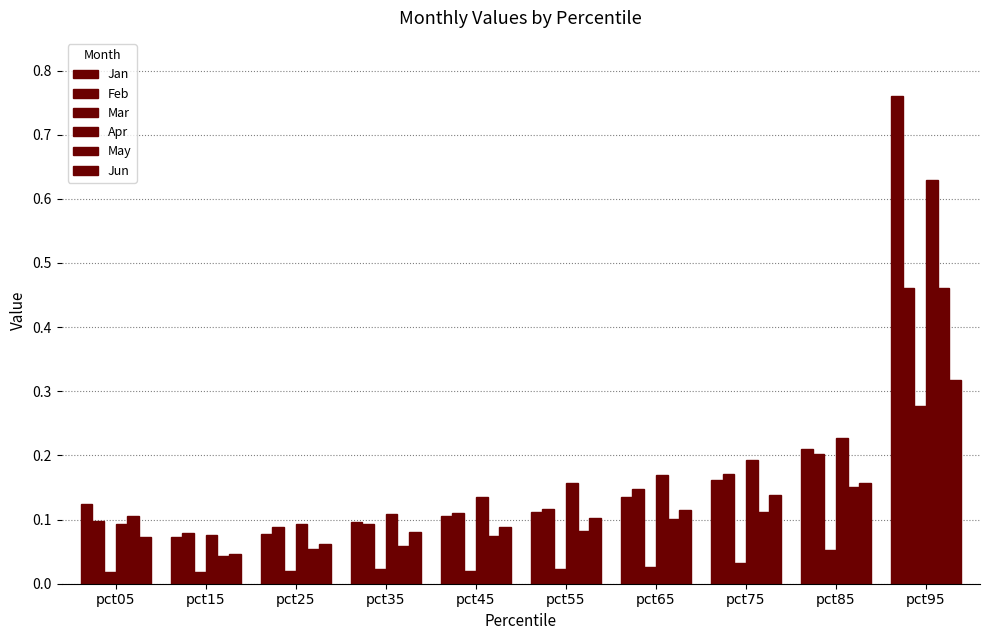

What is the value of the May bar at the 6th from the left?

0.1